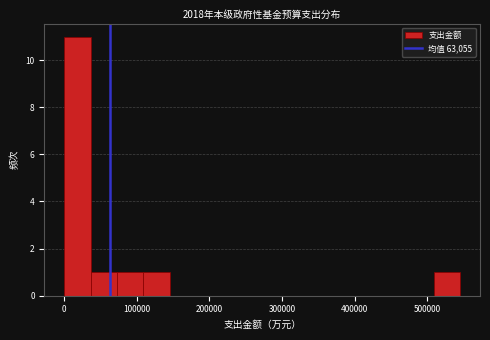

Read against the x-axis, roughly where is the centre of the tallest bar?

20000